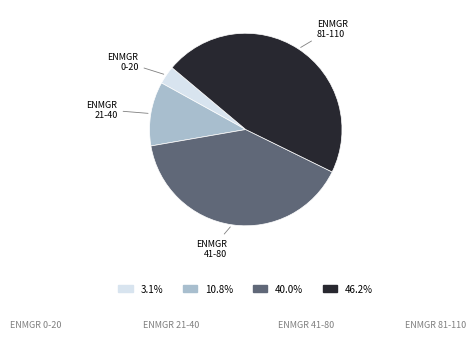

What is the ratio of the value at 46.2% to the value at 10.8%?

4.3